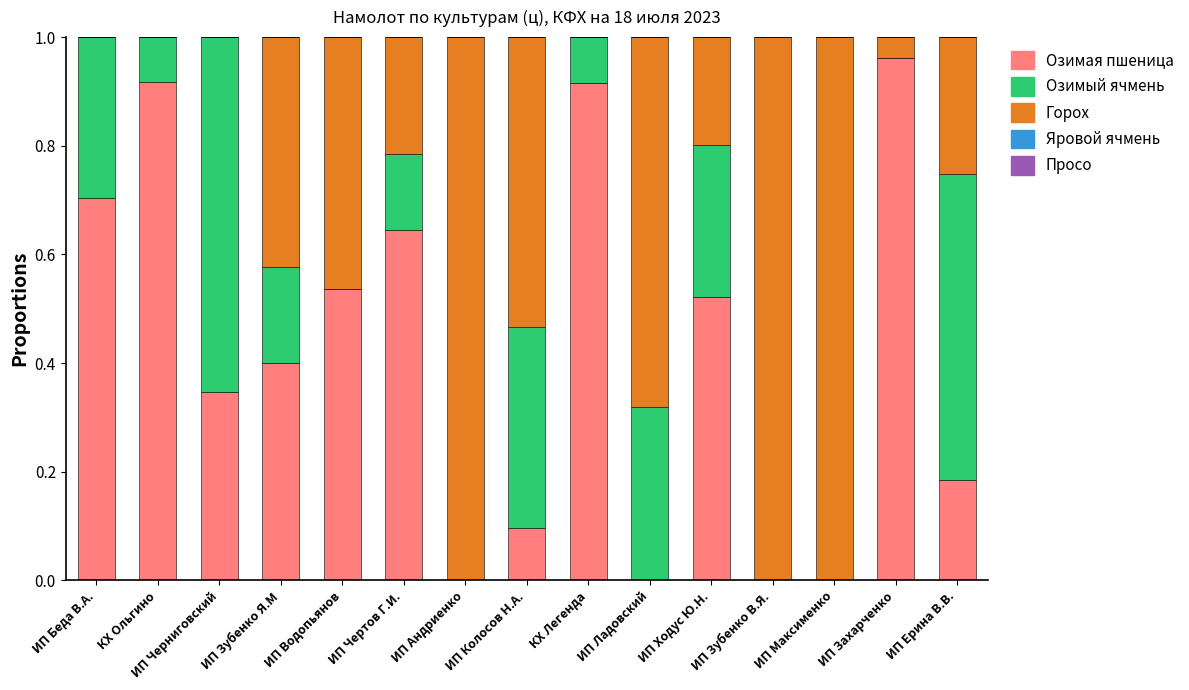

Is it true that Озимая пшеница equals 0.2 at ИП Чертов Г.И.?

False